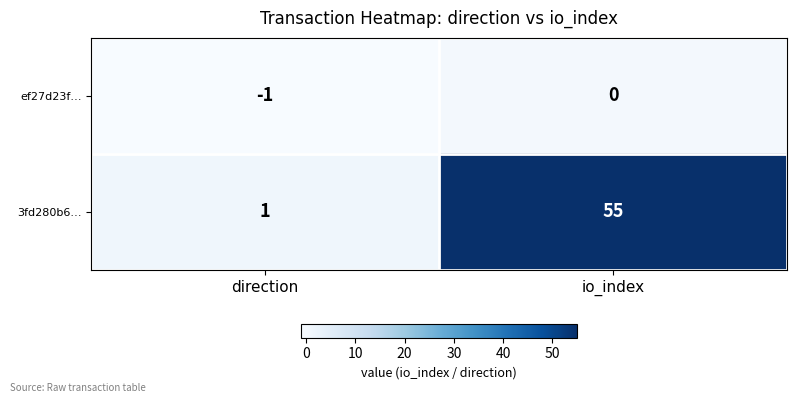

Rank the series by their average value, from highest to lowest.

3fd280b6…, ef27d23f…